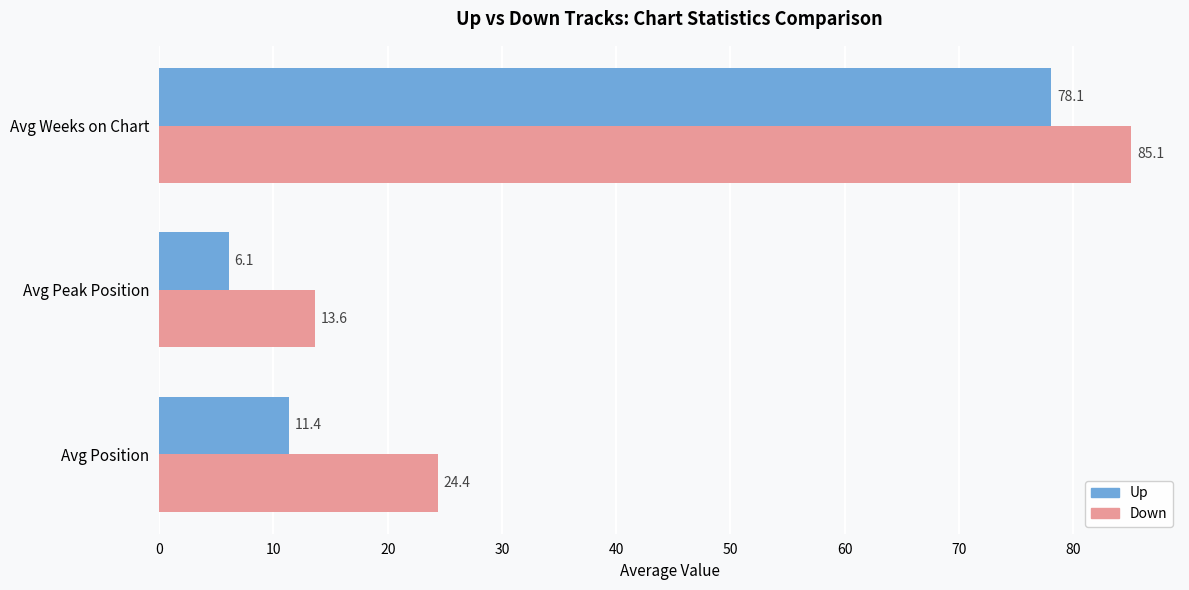

What is the difference between the maximum and minimum values in the Down series?

71.5